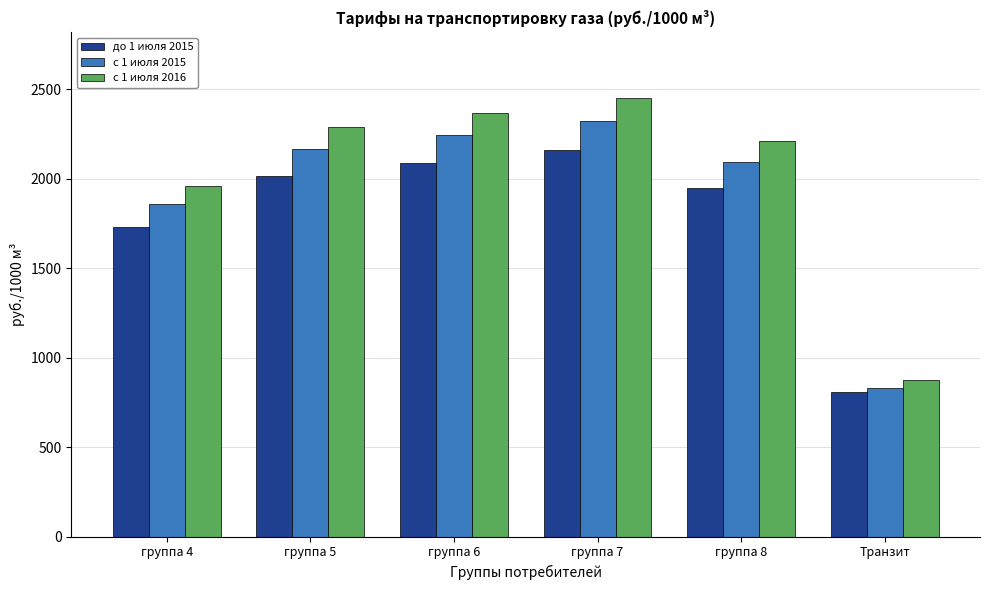

What is the sum of all до 1 июля 2015 values?

10751.2